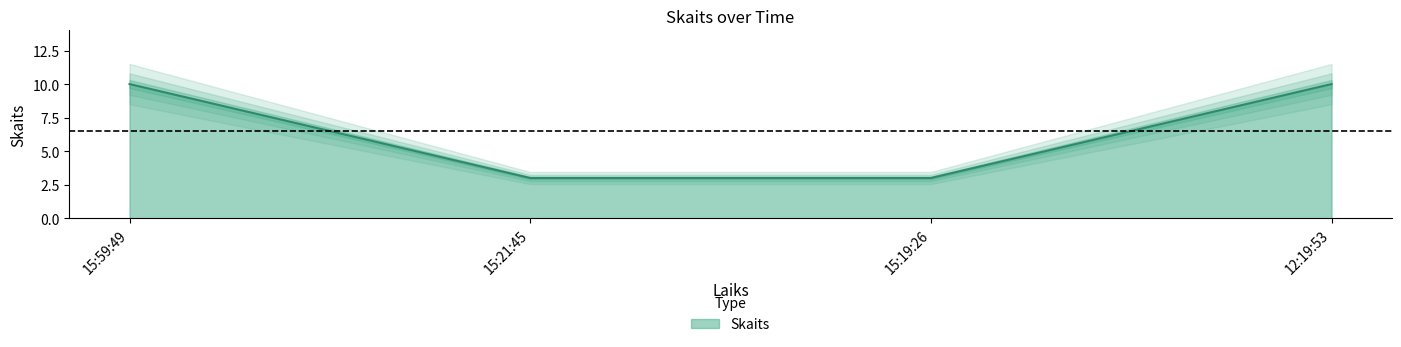

What is the sum of the values at 12:19:53 and 15:21:45?

13